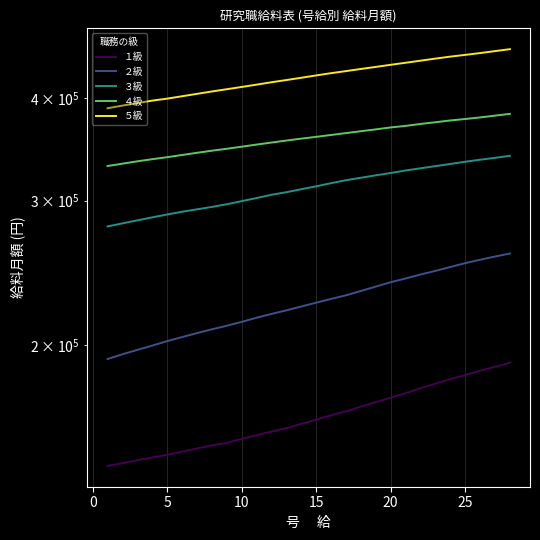

True or false: ２級 and ３級 cross at least once.

False